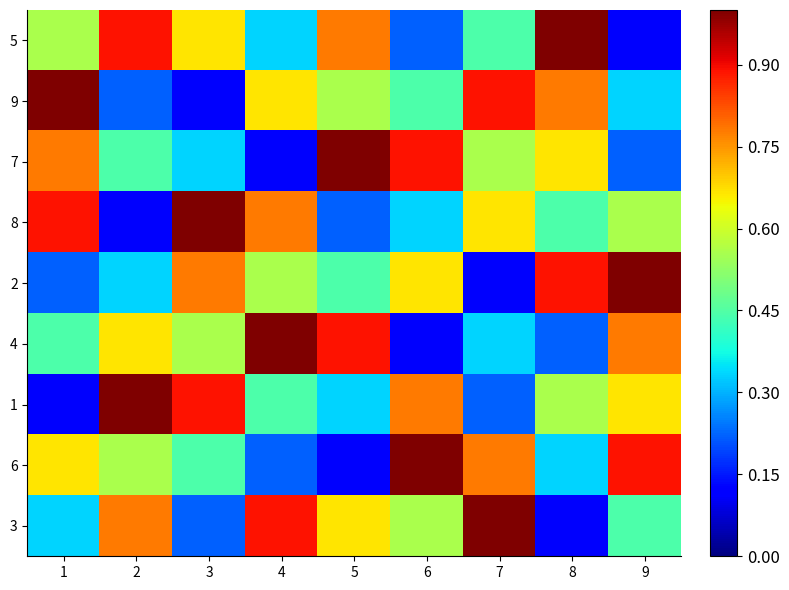

What is the total value across all series at 3?

5.0